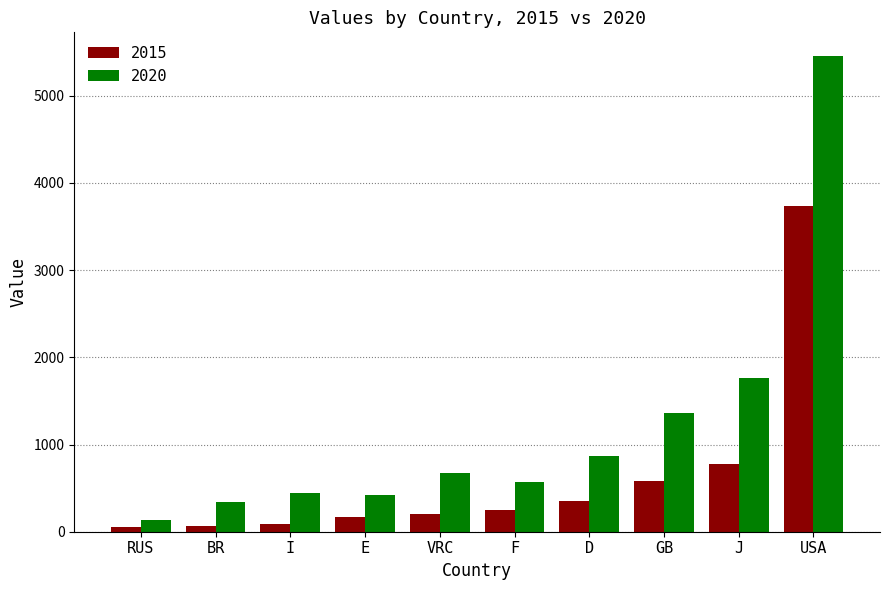

What is the maximum value for 2020?

5453